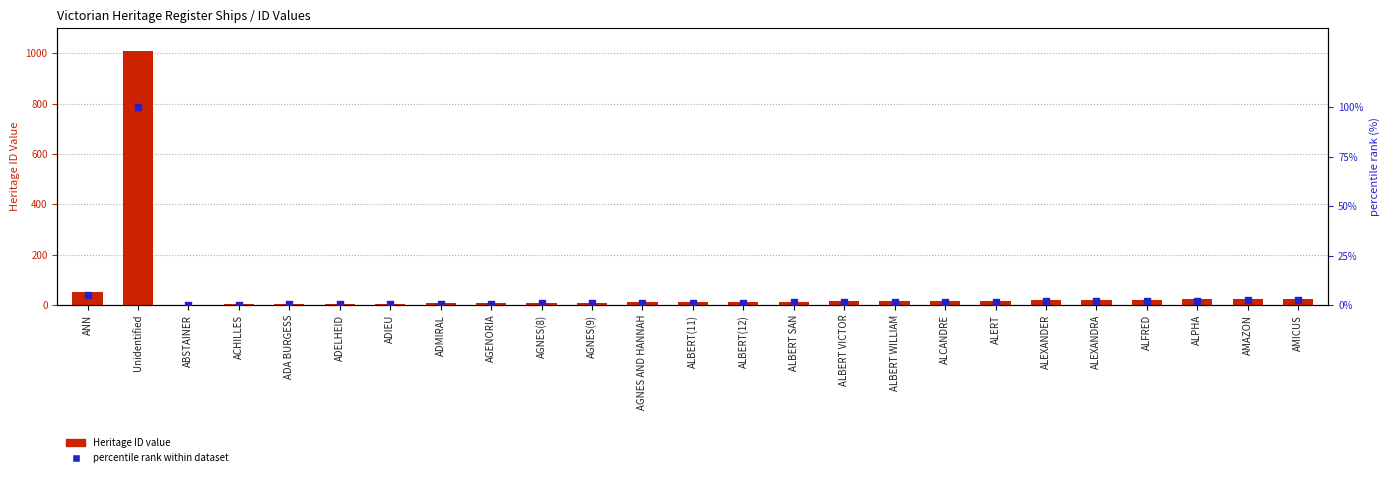

At which category is the sum across all series the highest?

Unidentified